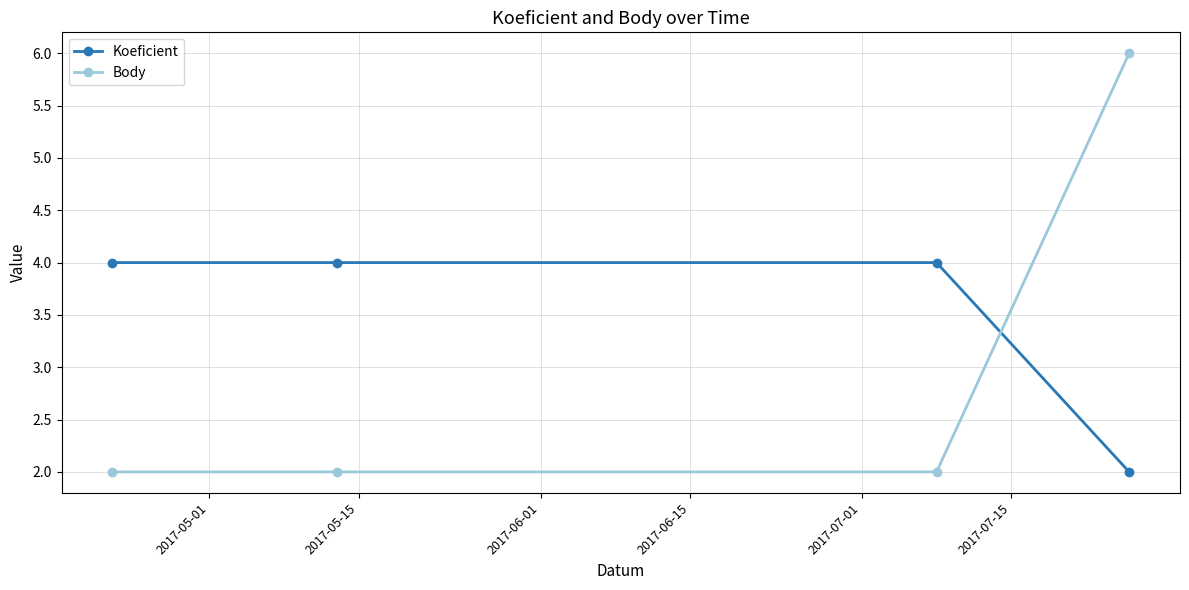

Which series has the largest total across all categories?

Koeficient